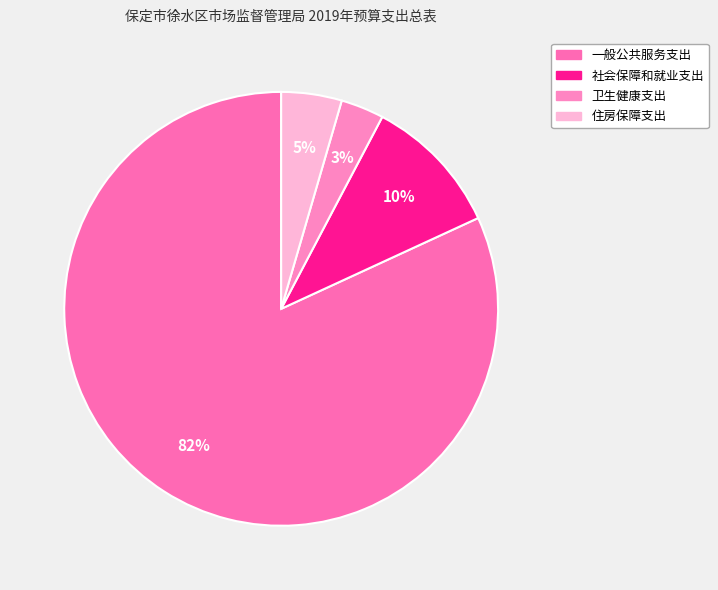

Is it true that 住房保障支出 is 1% of the pie?

False